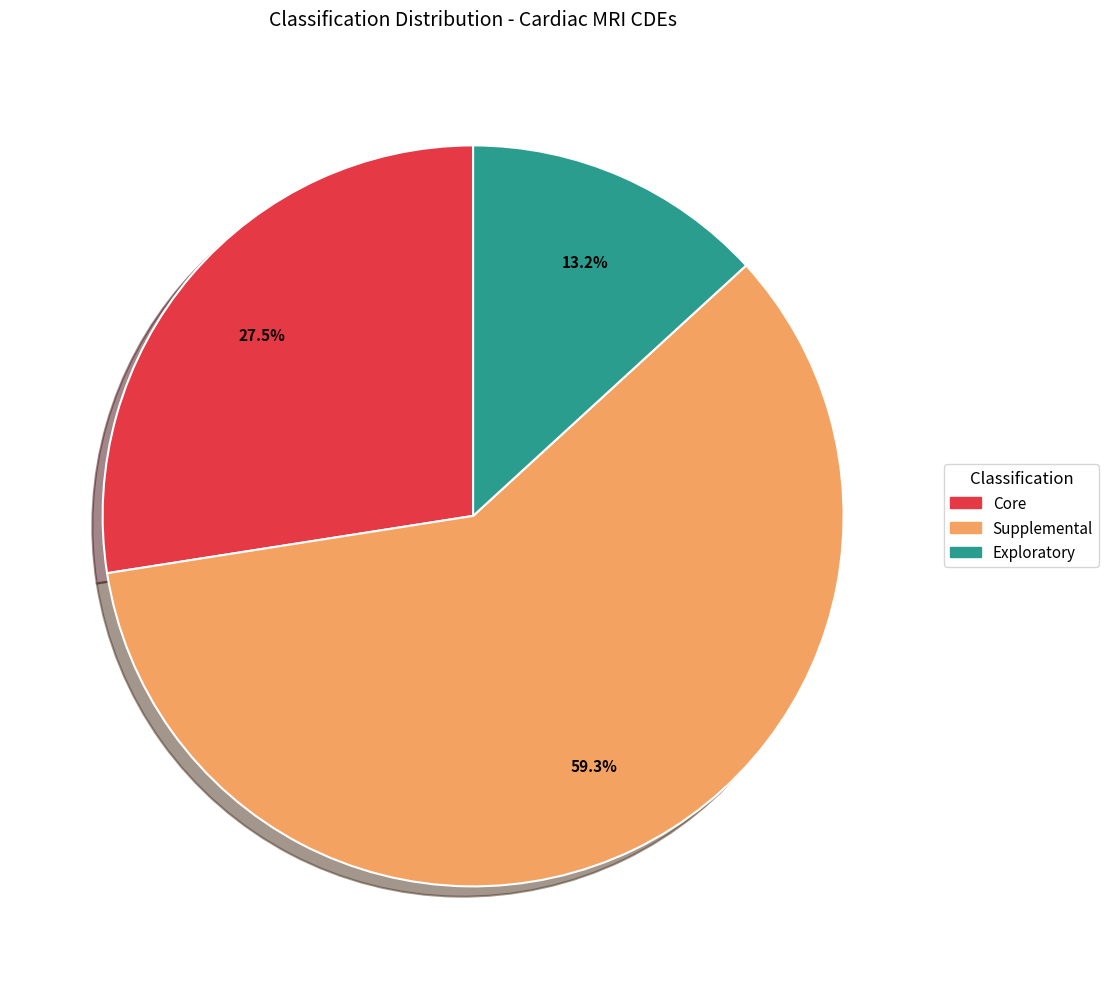

How many slices are in this pie chart?

3